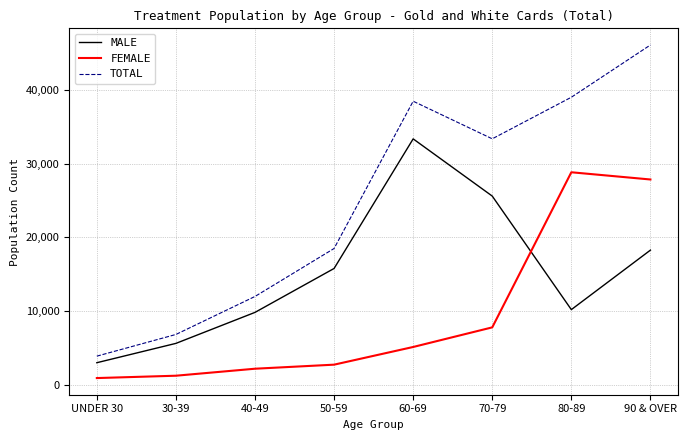

True or false: MALE has a value of 24084 at 90 & OVER.

False